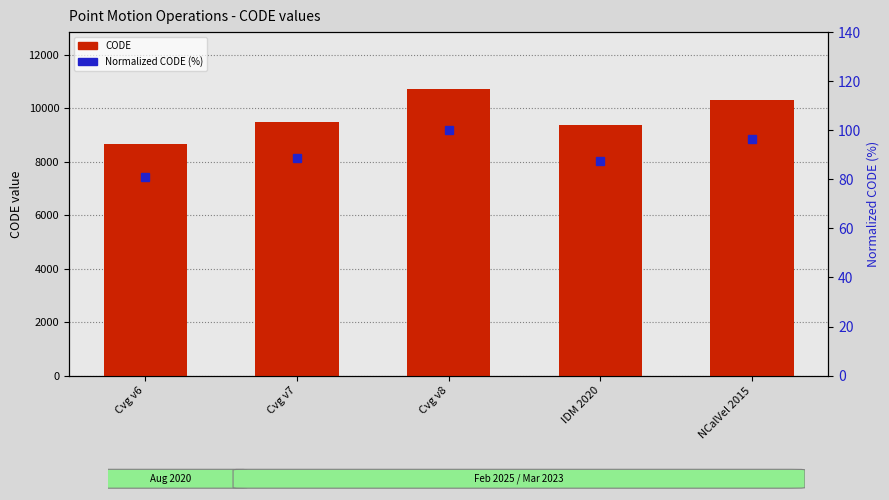

Read the Normalized CODE (%) value at IDM 2020.

87.6